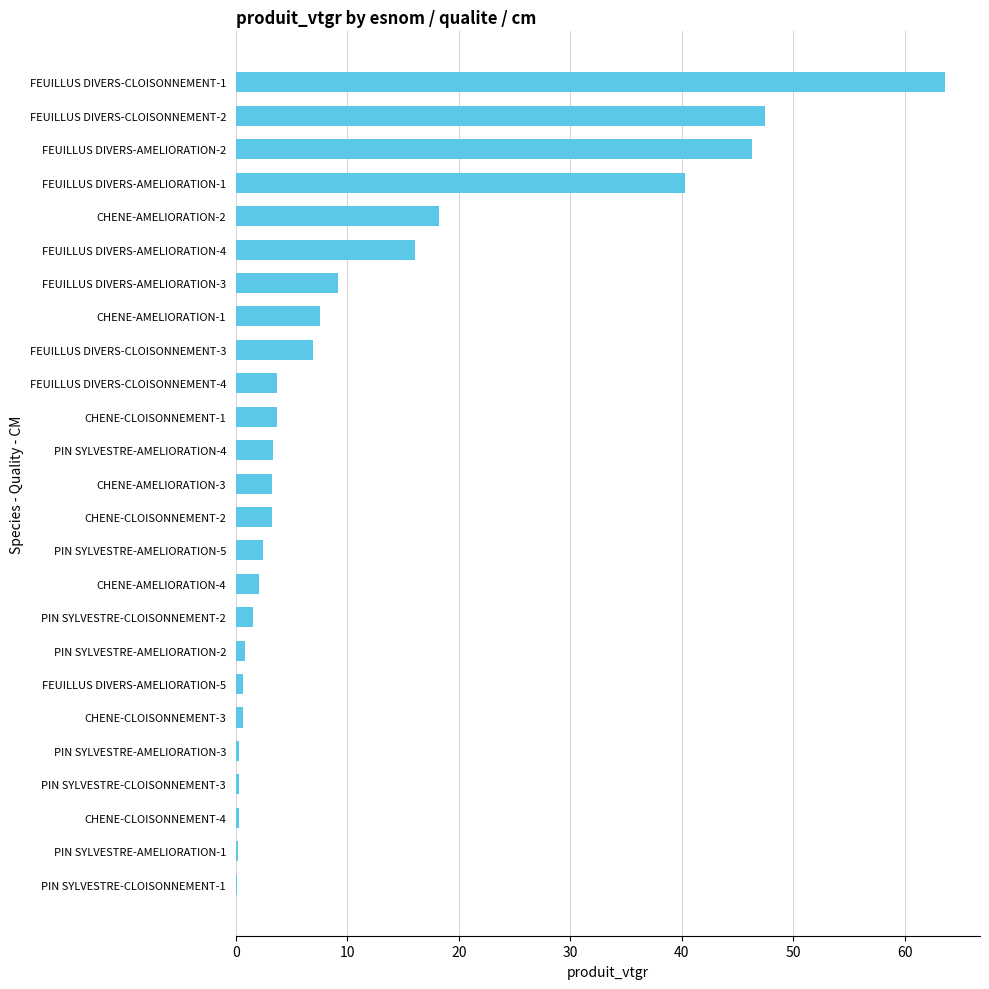

Count the number of categories in the chart.

25